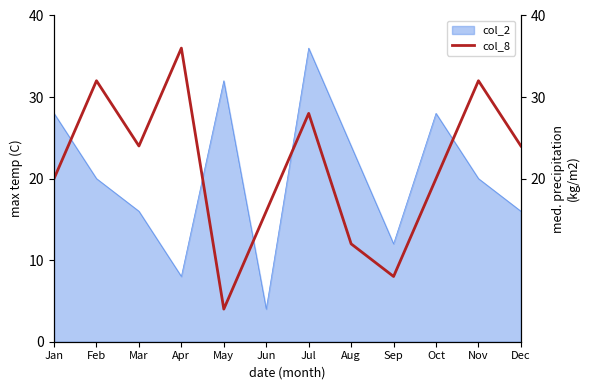

What is the minimum value shown in the chart?

4